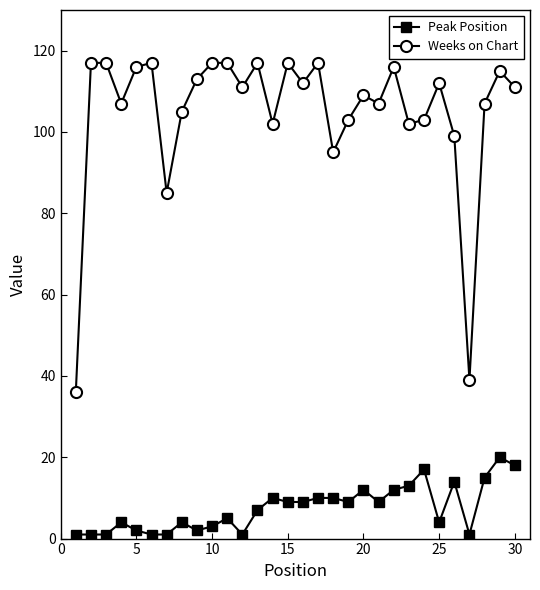

Which series has the largest total across all categories?

Weeks on Chart